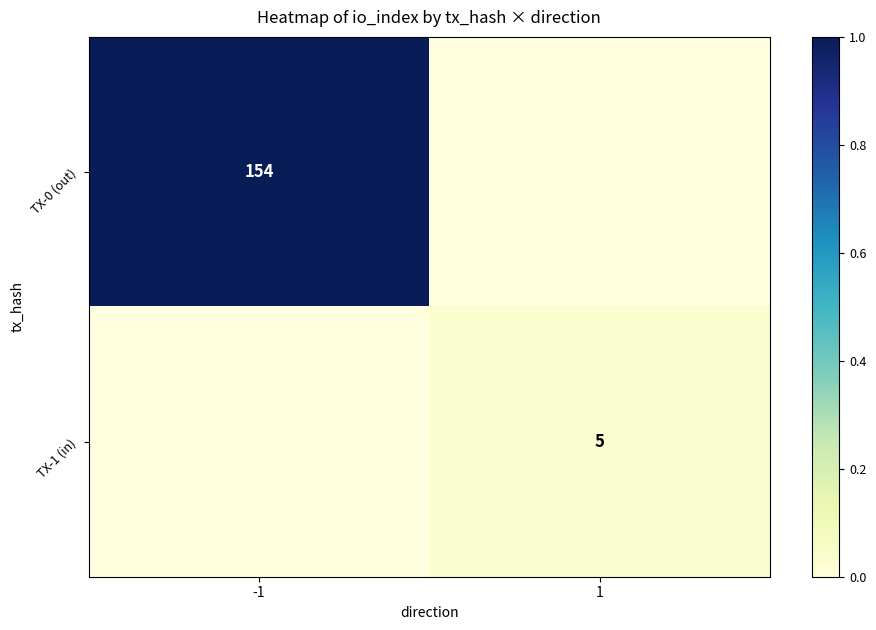

True or false: TX-1 (in) has a value of 1 at 1.

False